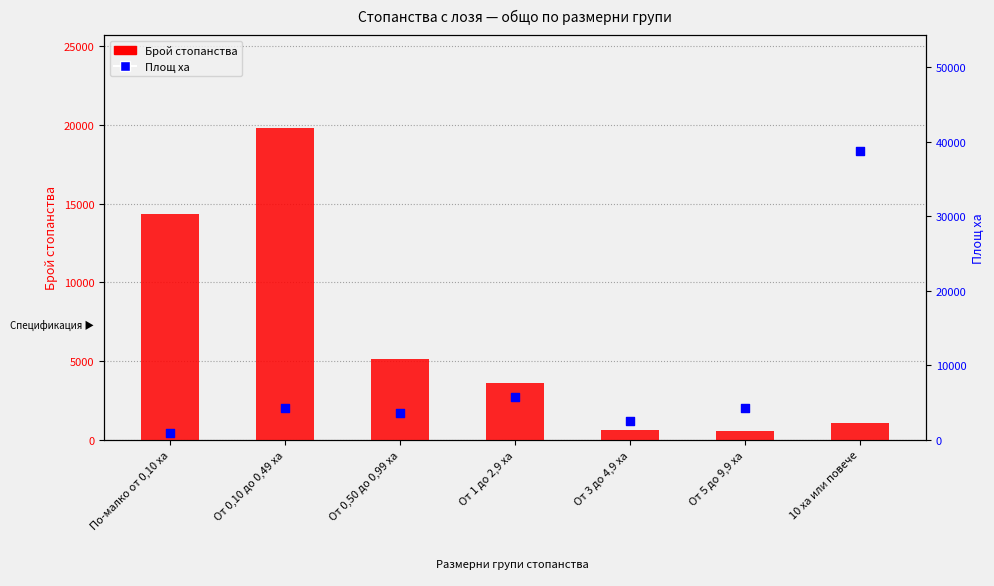

Which series contains the lowest Y value?

Брой стопанства